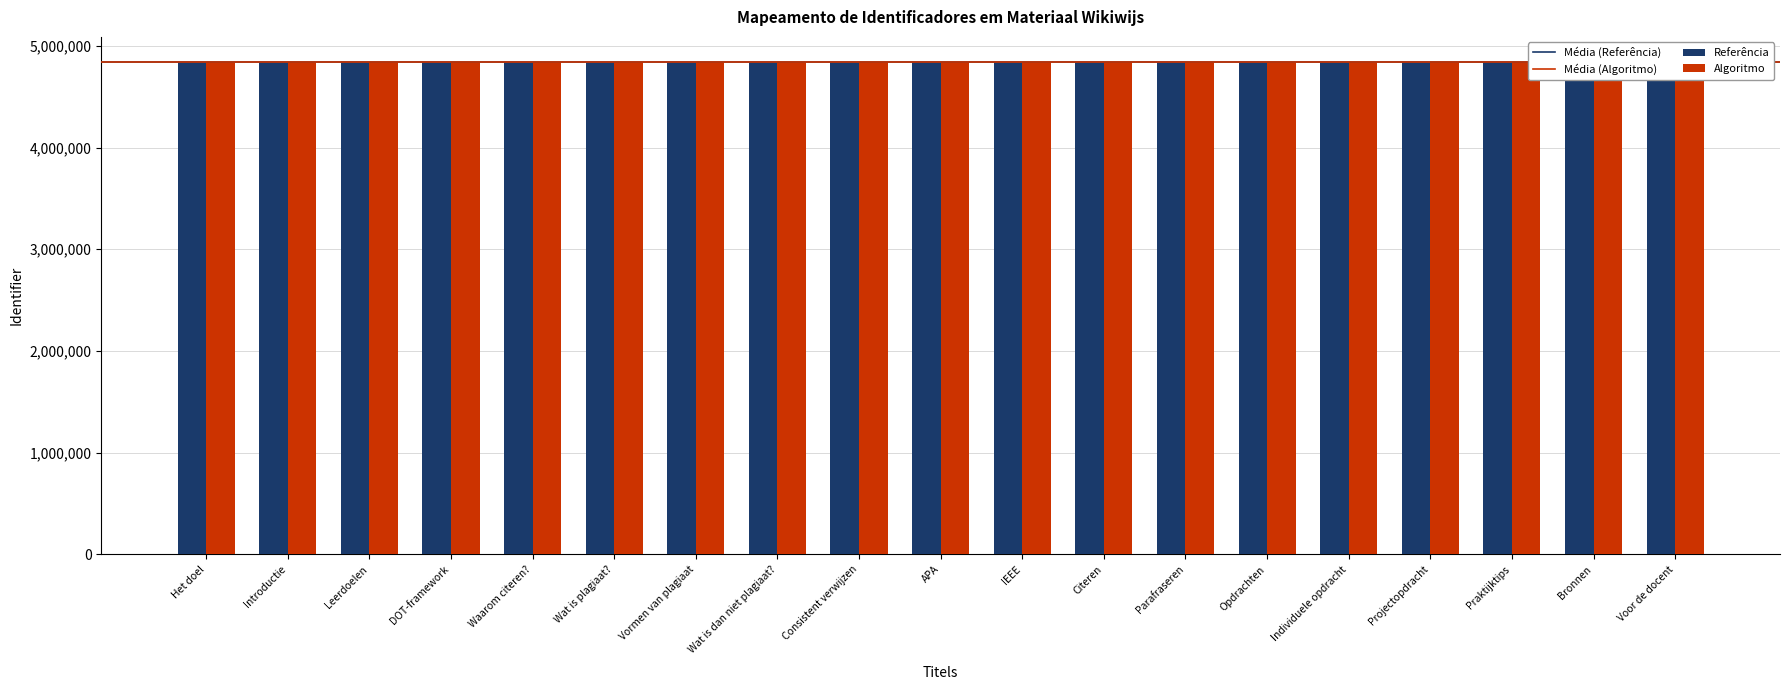

How many bars are there in total?

38